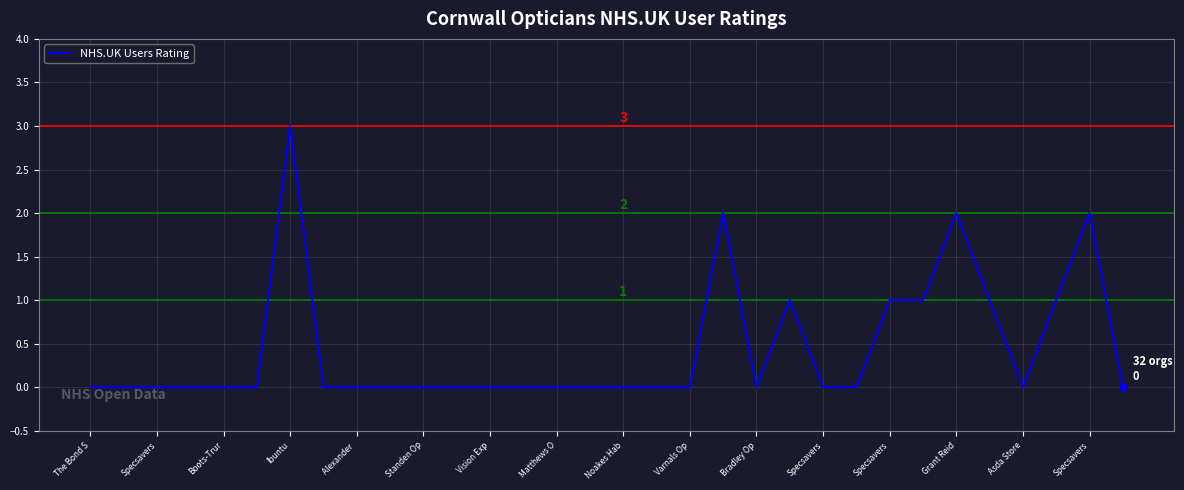

What is the difference between the maximum and minimum values?

3